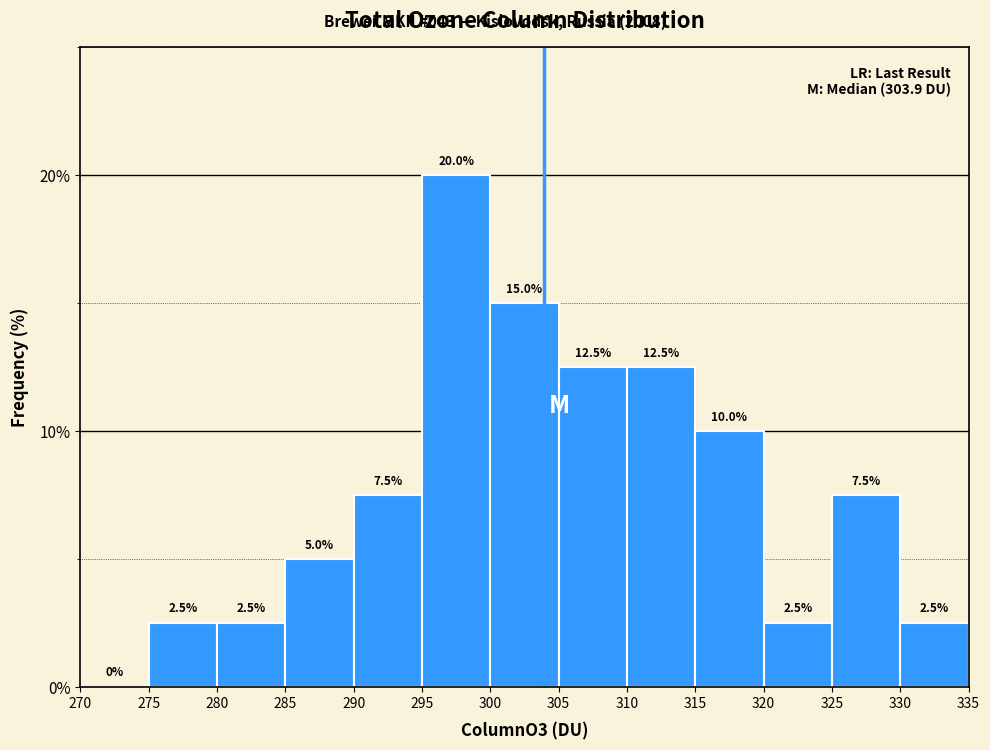

Reading left to right, list every bar in this chart as the range it spans on the x-axis followed by its height.

270 to 275: 0.0
275 to 280: 2.5
280 to 285: 2.5
285 to 290: 5.0
290 to 295: 7.5
295 to 300: 20.0
300 to 305: 15.0
305 to 310: 12.5
310 to 315: 12.5
315 to 320: 10.0
320 to 325: 2.5
325 to 330: 7.5
330 to 335: 2.5